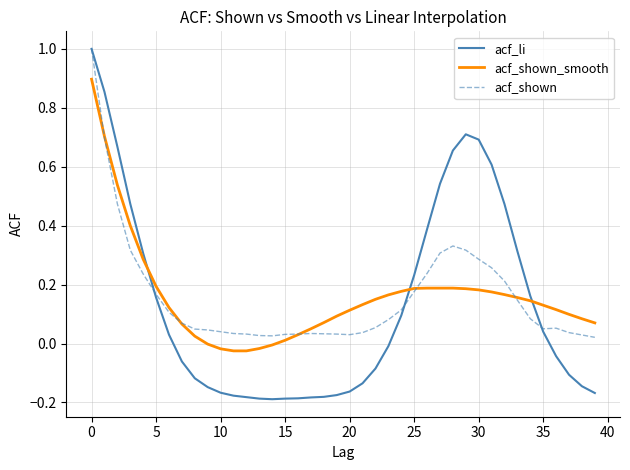

How many times do acf_li and acf_shown_smooth cross each other?

3